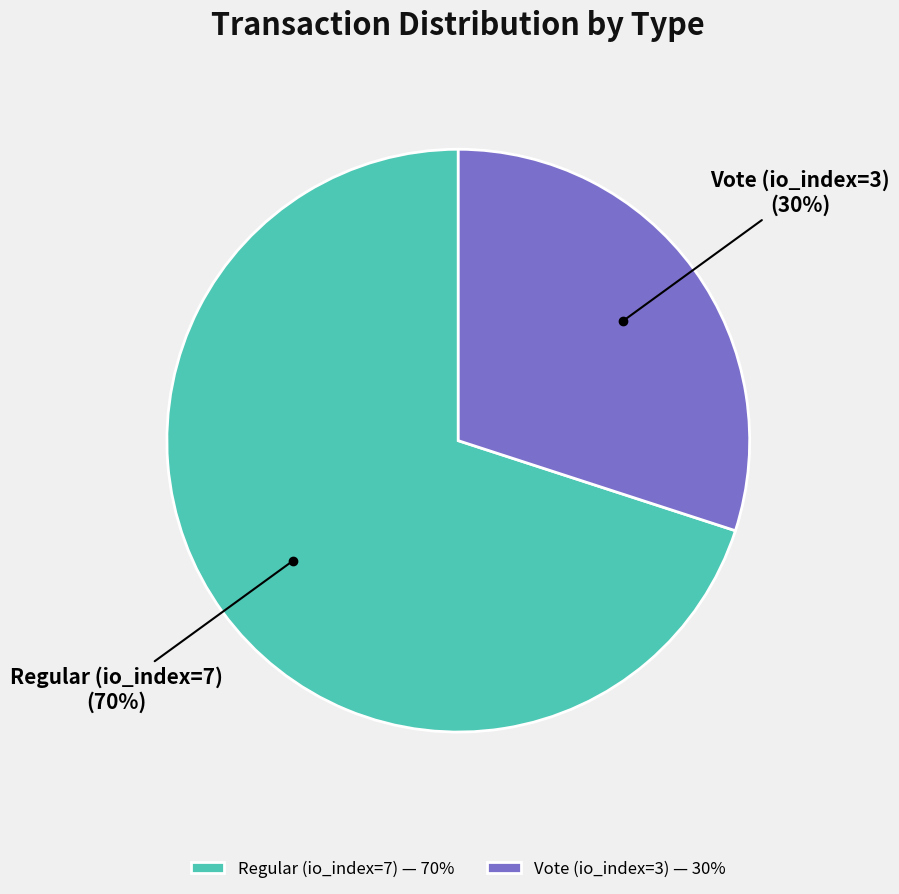

Rank the categories by value from lowest to highest.

Vote (io_index=3), Regular (io_index=7)